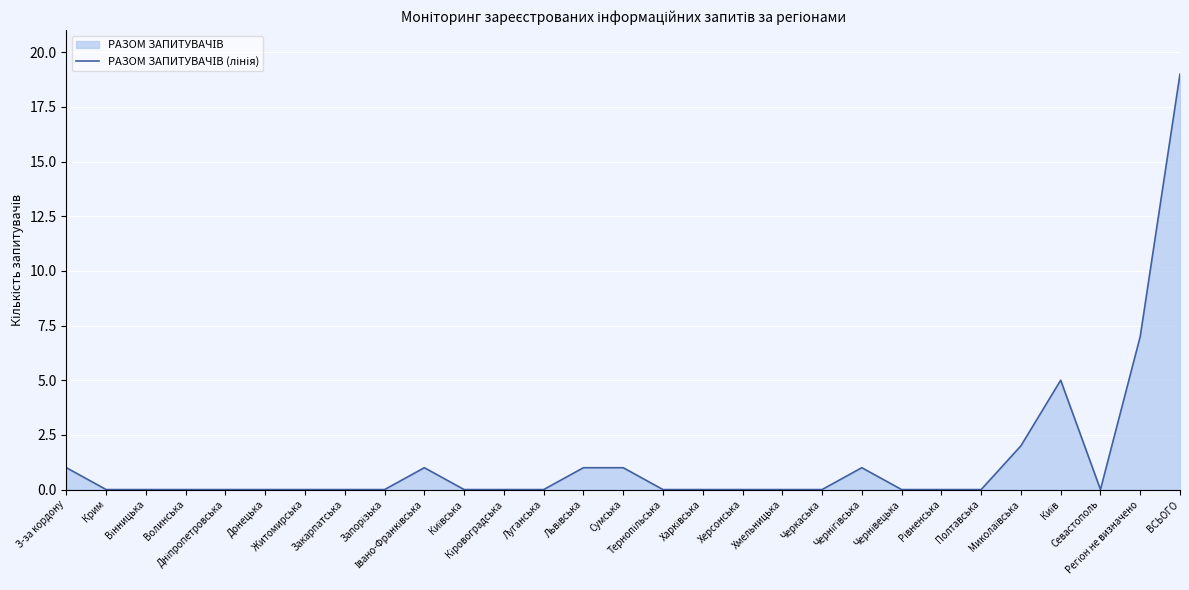

What position from the left is Регіон не визначено?

28